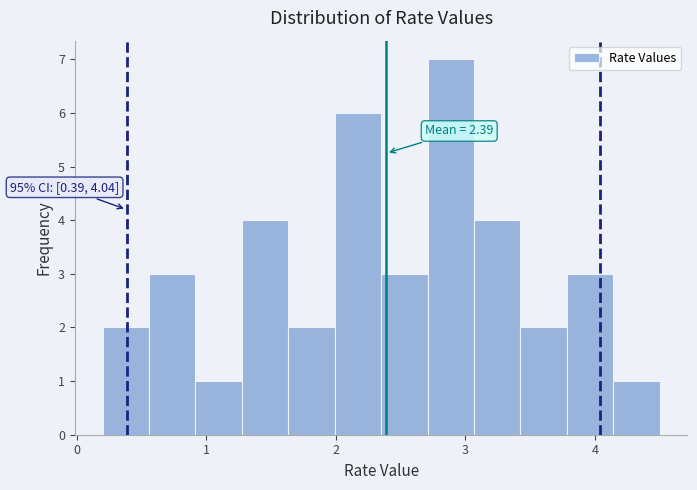

Around what value on the x-axis is the tallest bar? Give the approximate position of its centre, as read against the axis.

2.9